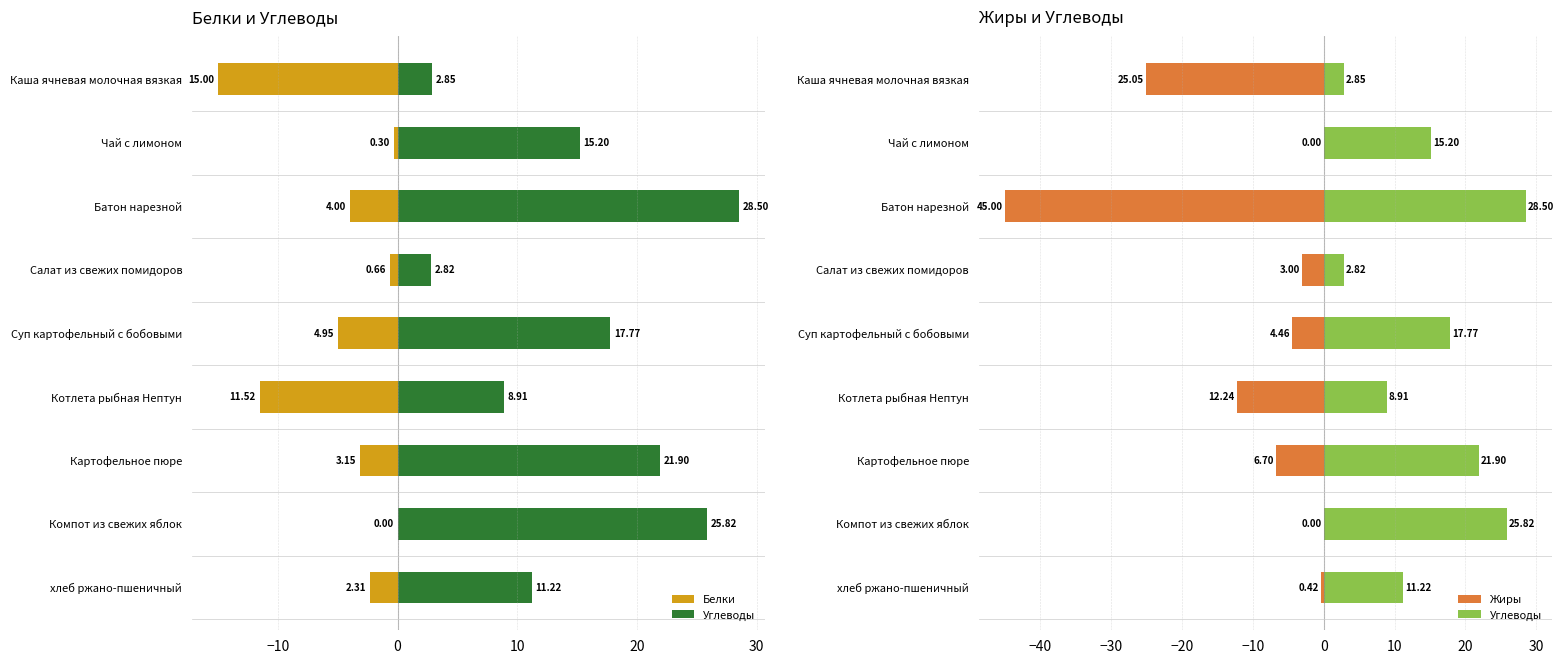

Reading left to right, extract all data points from this chart.

Белки: -15.0	-0.3	-4.0	-0.7	-5.0	-11.5	-3.1	0.0	-2.3
Углеводы: 2.9	15.2	28.5	2.8	17.8	8.9	21.9	25.8	11.2
Жиры: -25.1	0.0	-45.0	-3.0	-4.5	-12.2	-6.7	0.0	-0.4